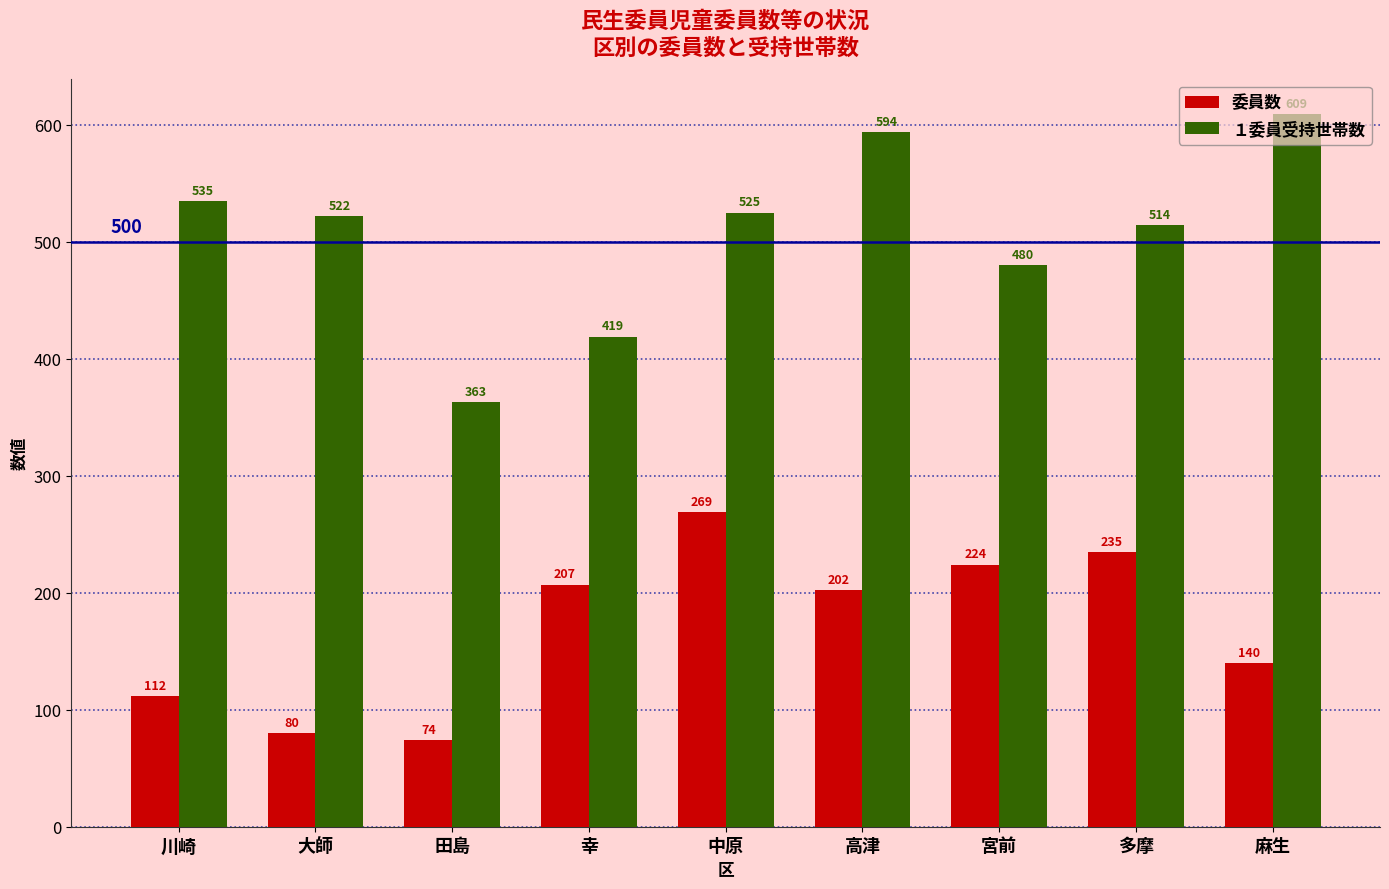

The value of １委員受持世帯数 at 高津 is 364. True or false?

False